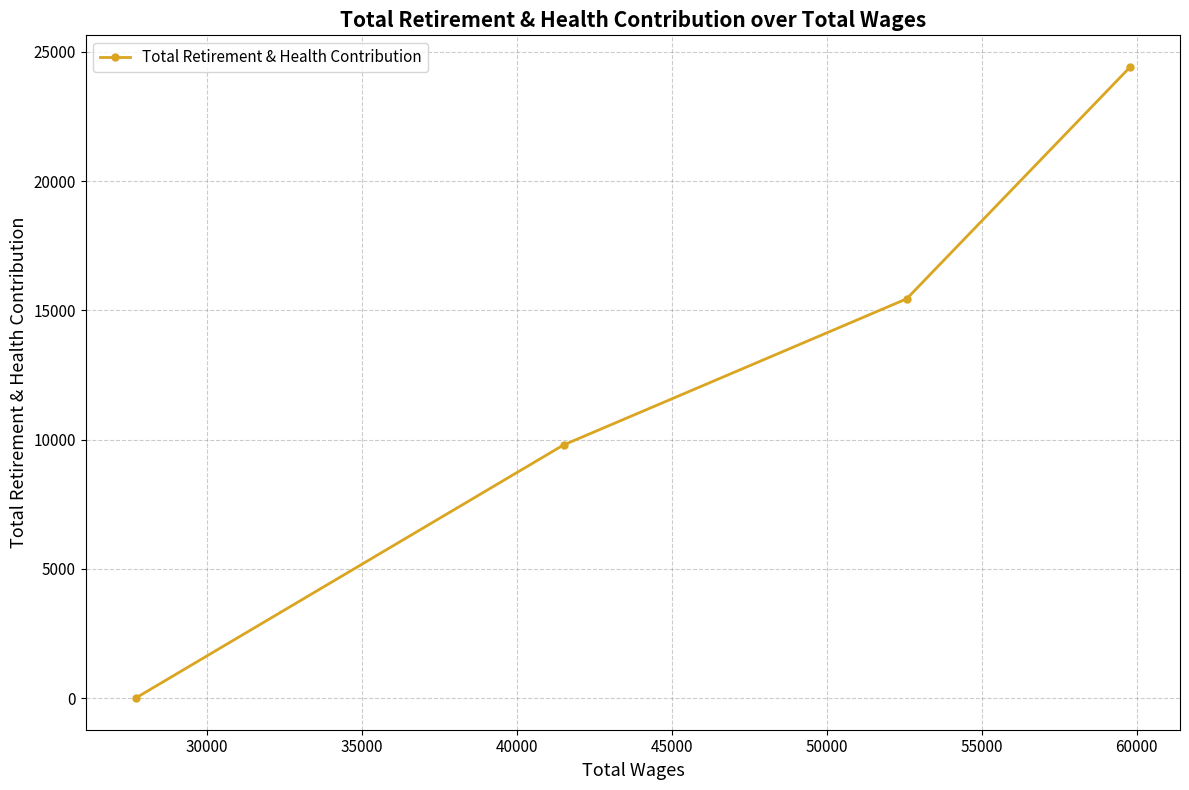

What is the average value?

12414